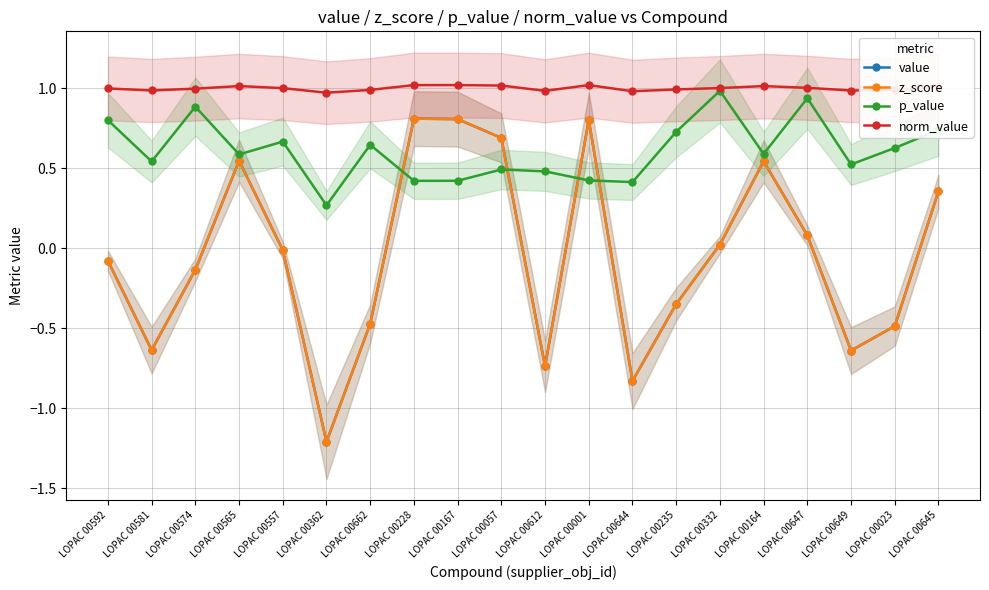

What is the average value of the norm_value series?

1.0